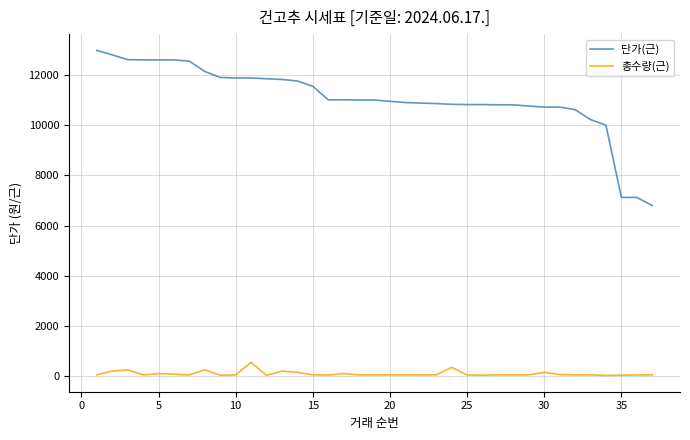

Which series has the largest total across all categories?

단가(근)